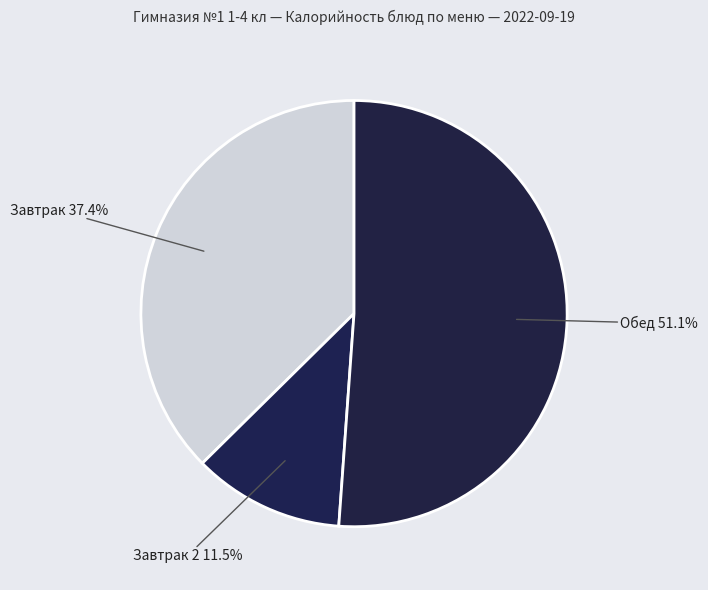

Which has a higher value, Завтрак or Завтрак 2?

Завтрак